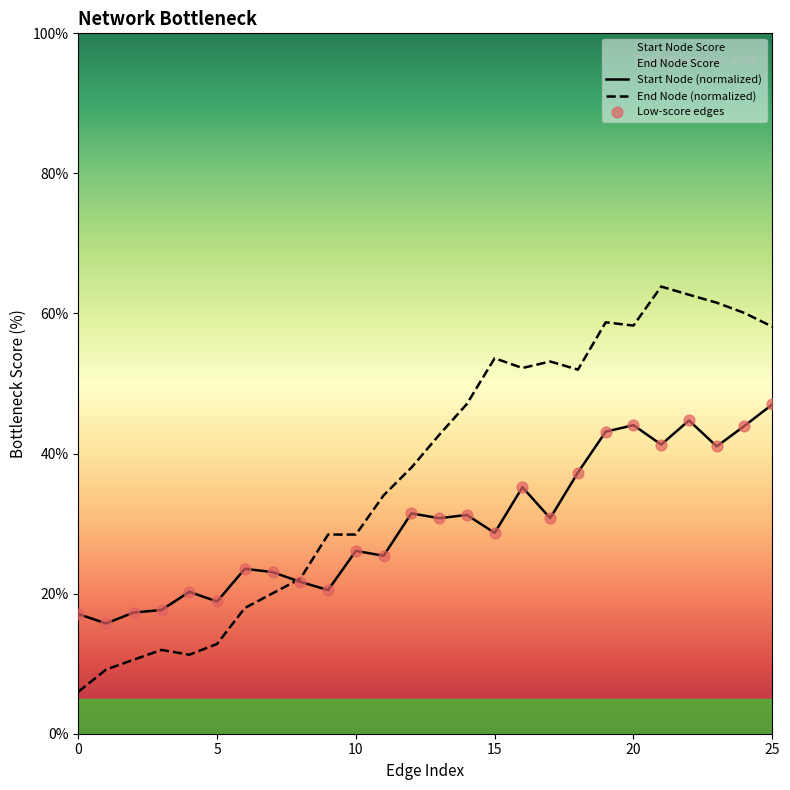

Which series reaches the minimum Y coordinate?

End Node (normalized)